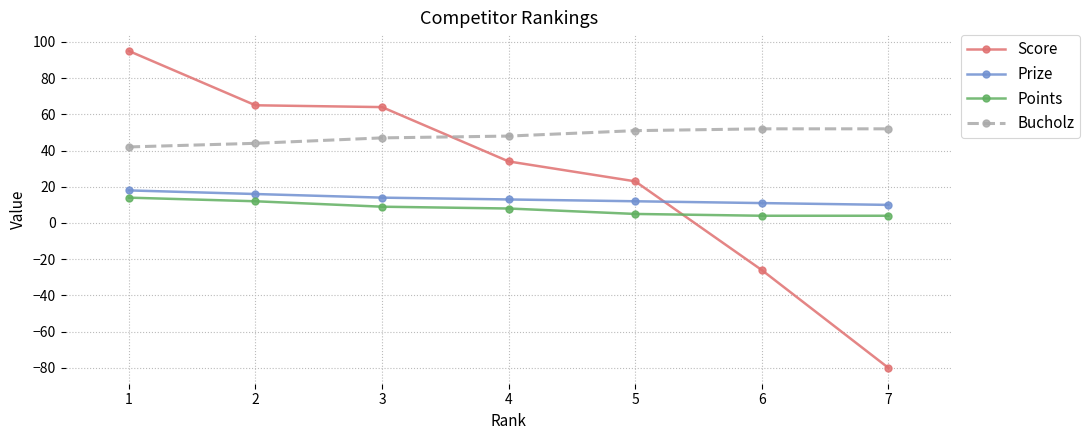

What is the lowest value of the Bucholz series?

42